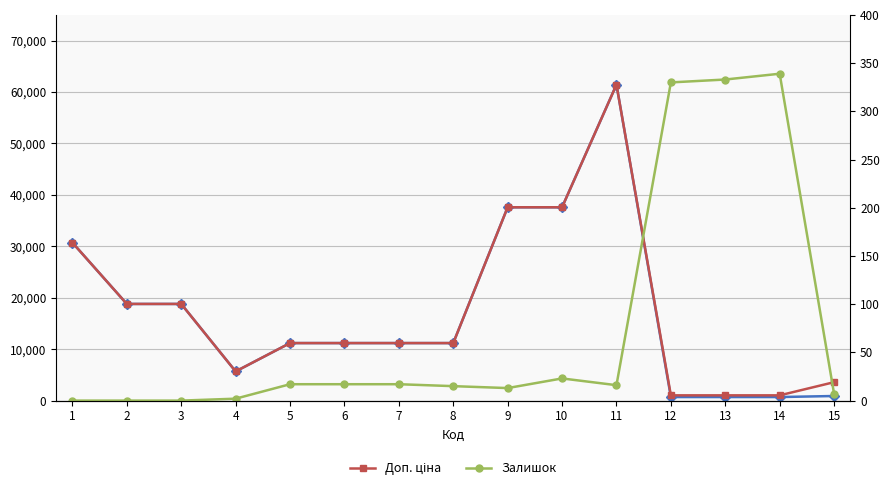

At which category does Залишок reach its first local valley?

9